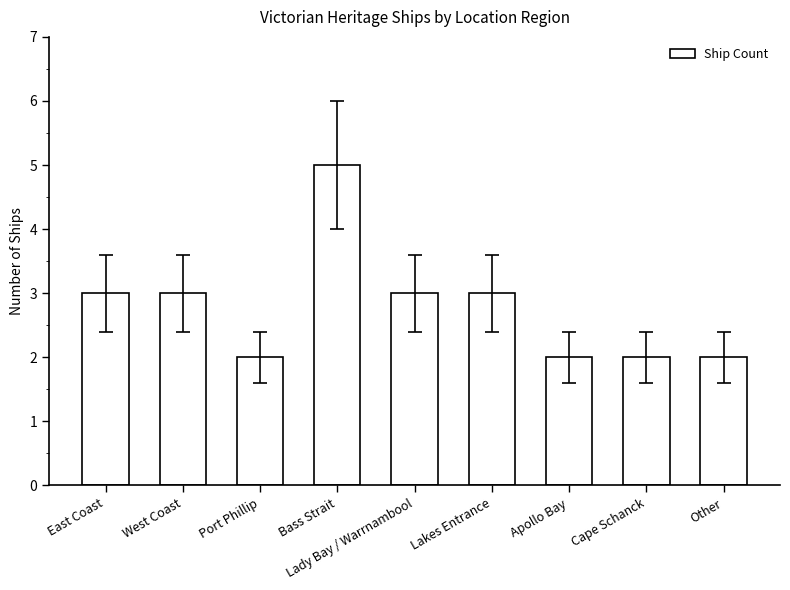

Reading left to right, extract all data points from this chart.

East Coast=3	West Coast=3	Port Phillip=2	Bass Strait=5	Lady Bay / Warrnambool=3	Lakes Entrance=3	Apollo Bay=2	Cape Schanck=2	Other=2